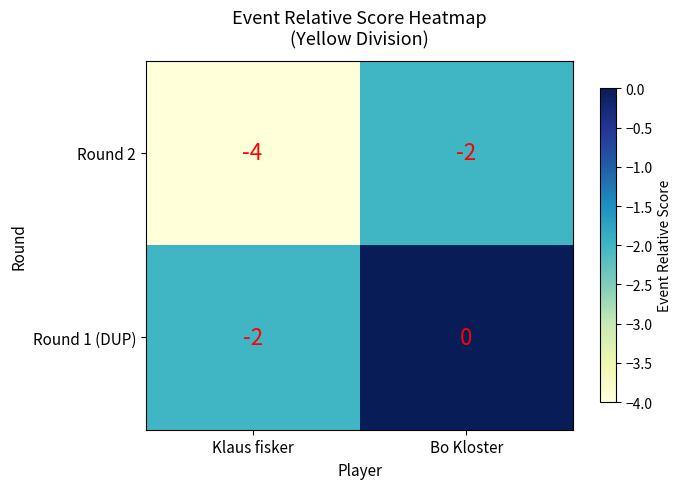

At how many categories does at least one series exceed -1?

1